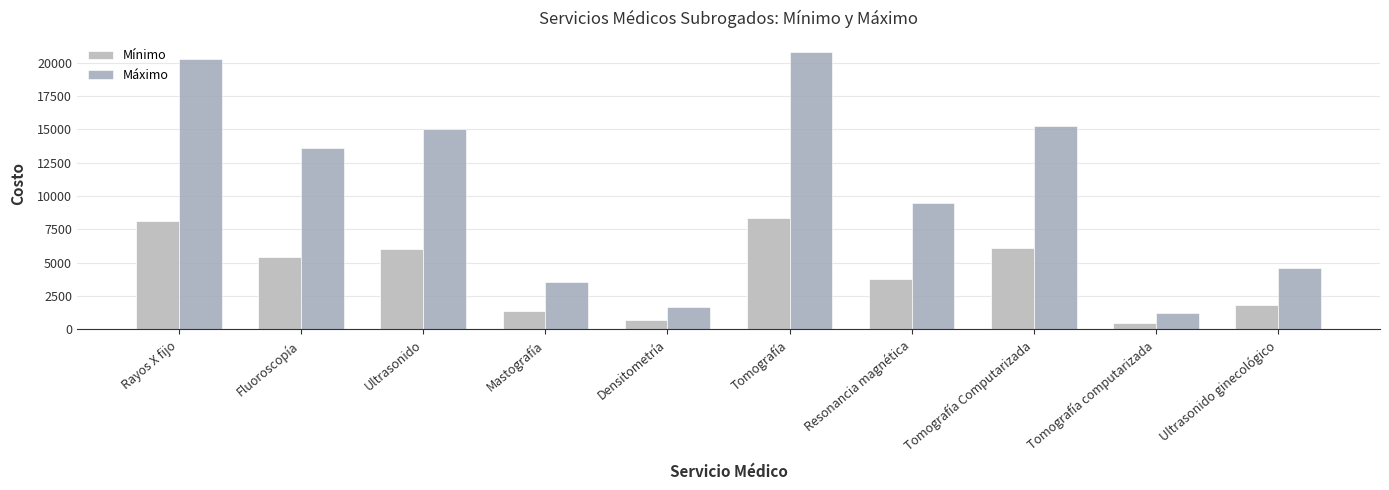

How many series are shown in this chart?

2